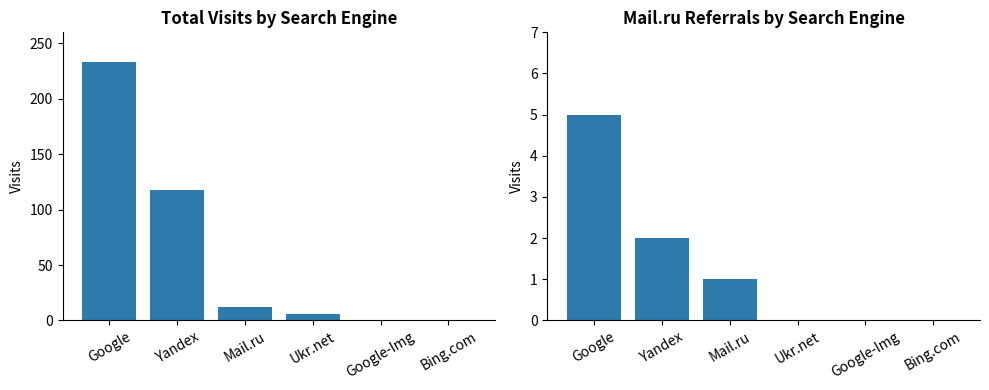

How many values in the Google series exceed 12?

2